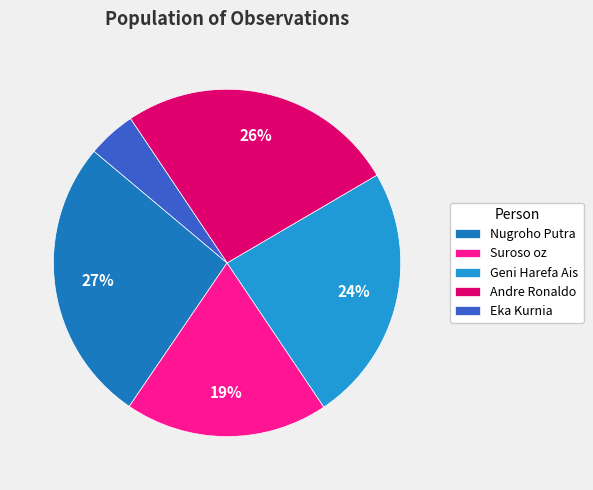

What percentage do Geni Harefa Ais and Suroso oz together represent?

43.0%